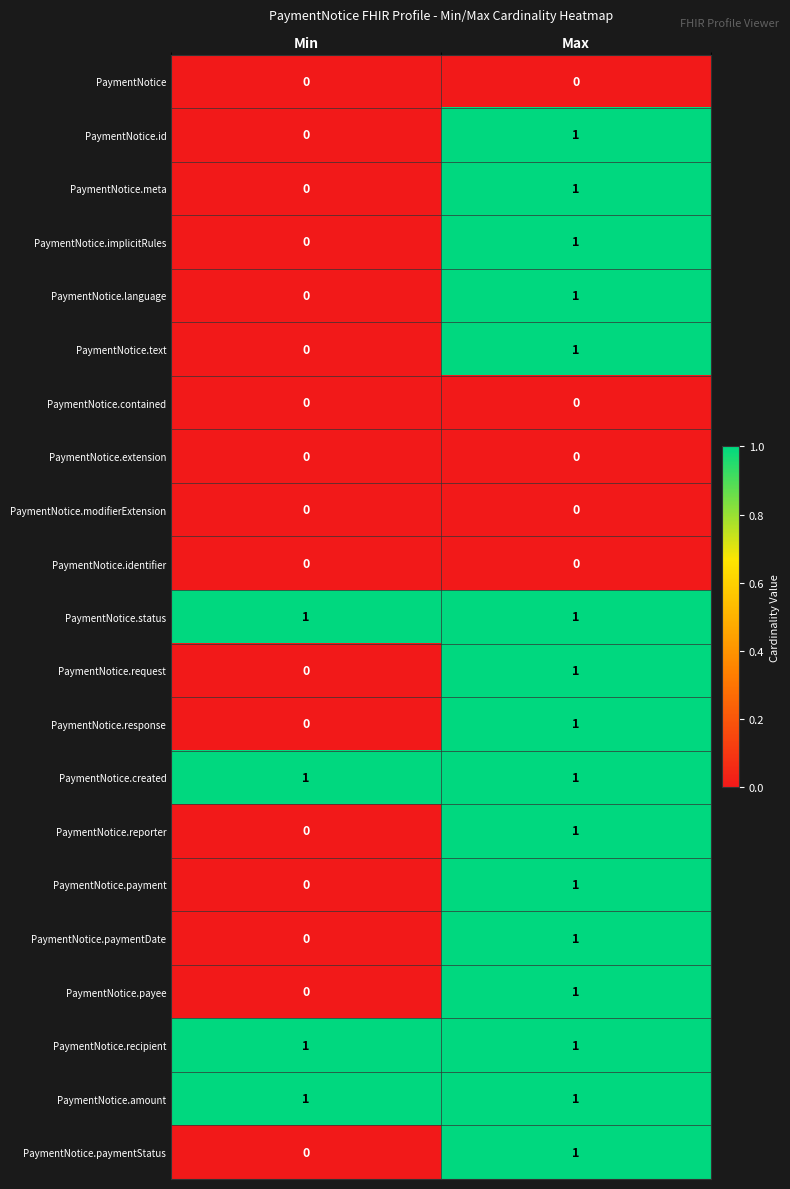

At how many categories does at least one series exceed 0?

2